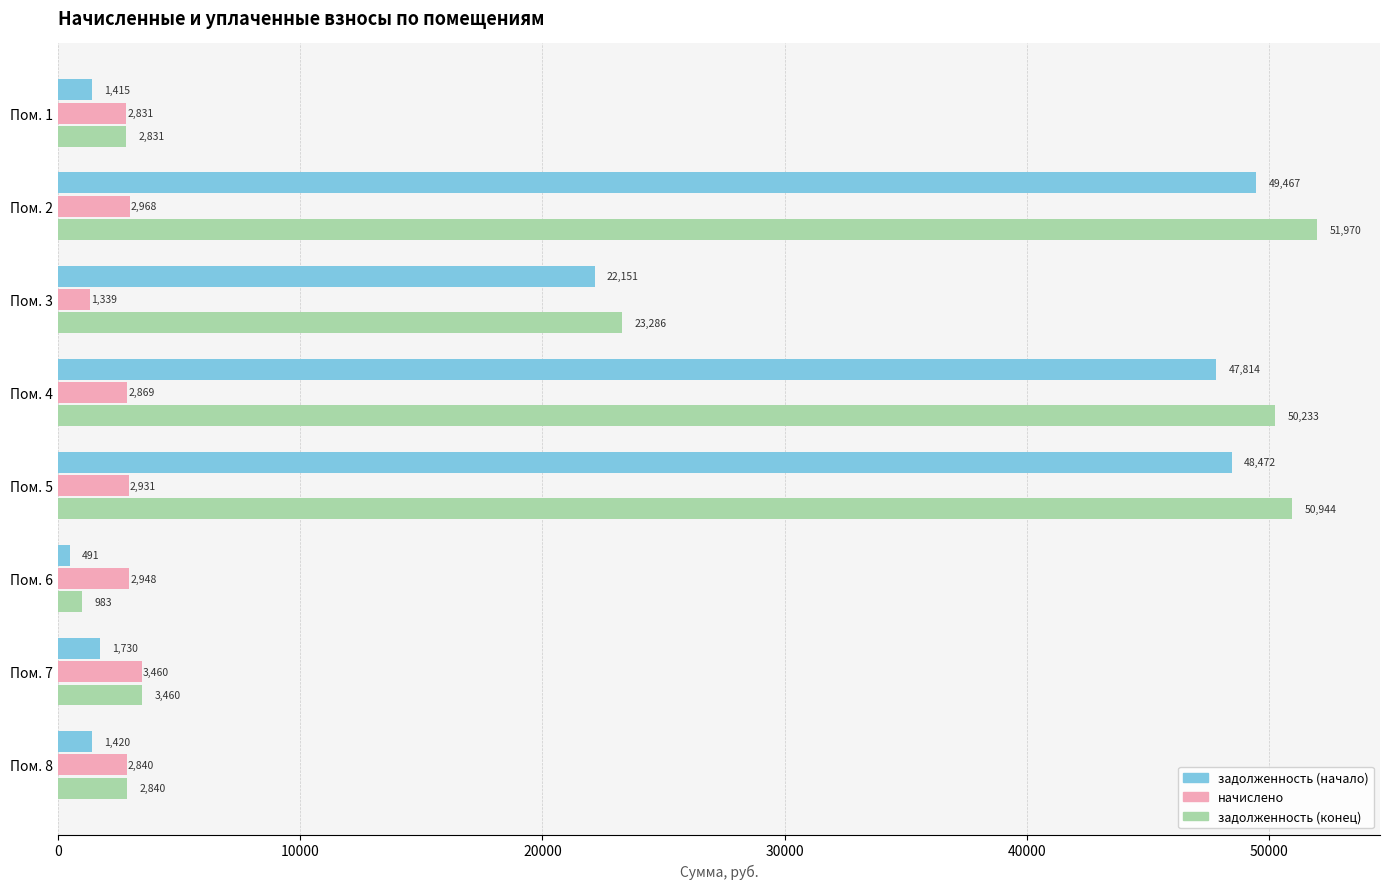

What are all the series names shown in the legend?

задолженность (начало), начислено, задолженность (конец)